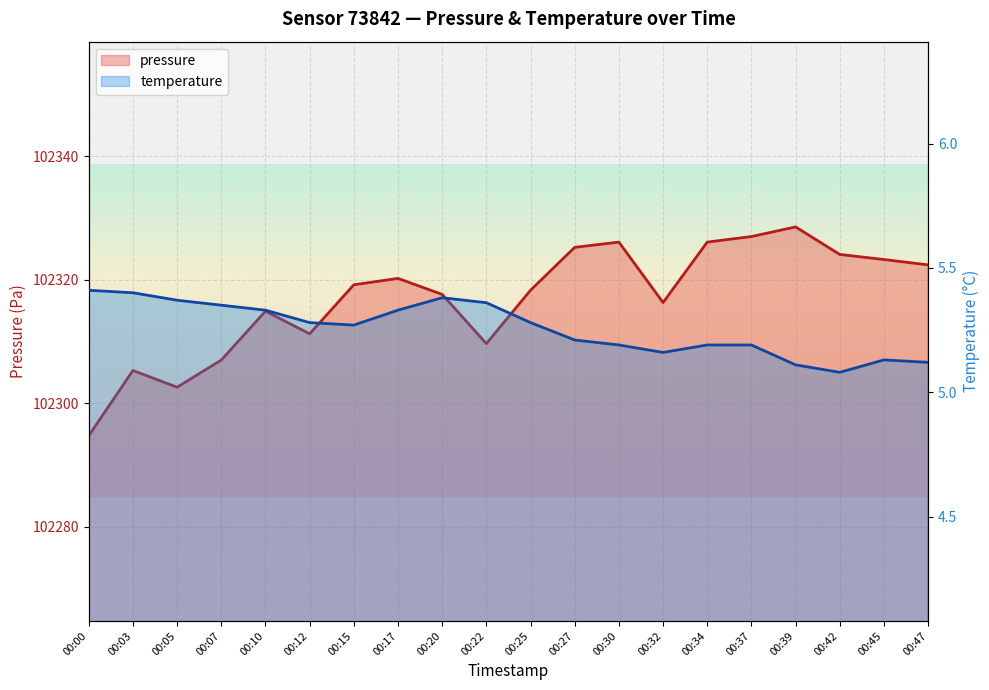

Is the value of pressure at 00:42 greater than the value of temperature at 00:32?

Yes